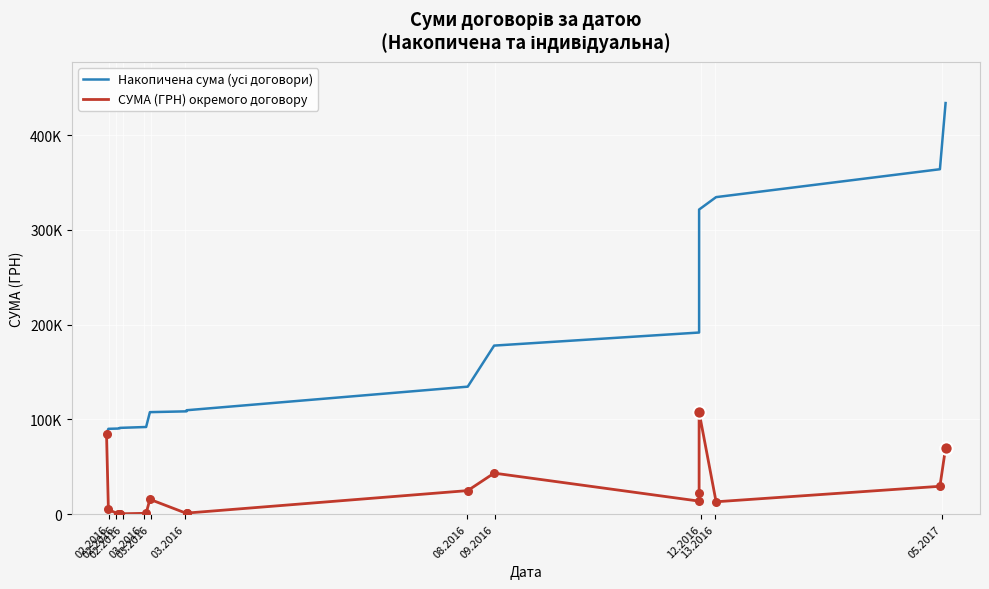

Which series contains the highest Y value?

Накопичена сума (усі договори)